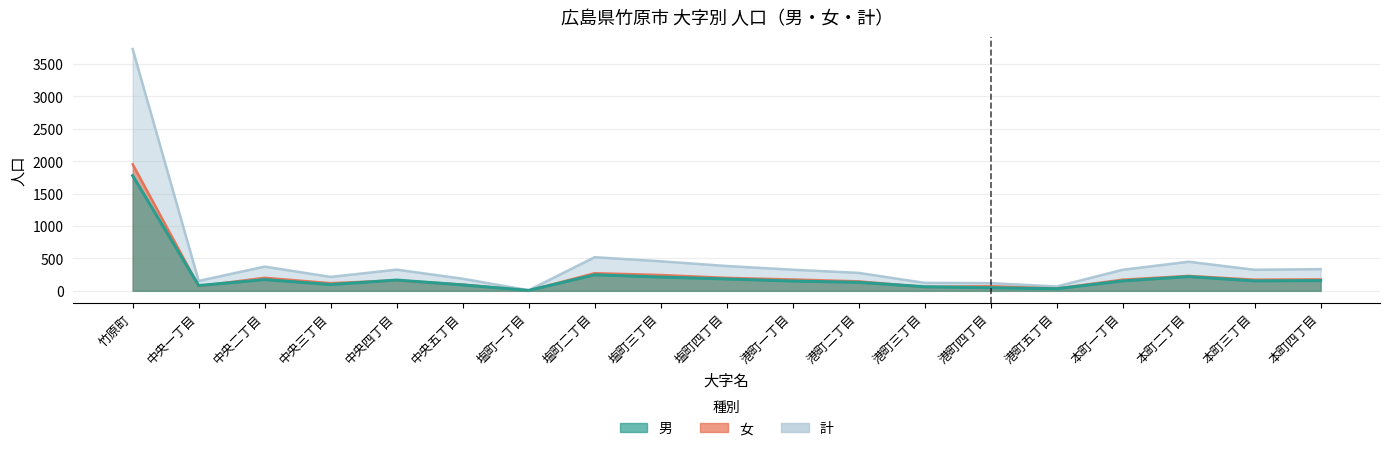

At which category does 計 reach its first local valley?

中央一丁目